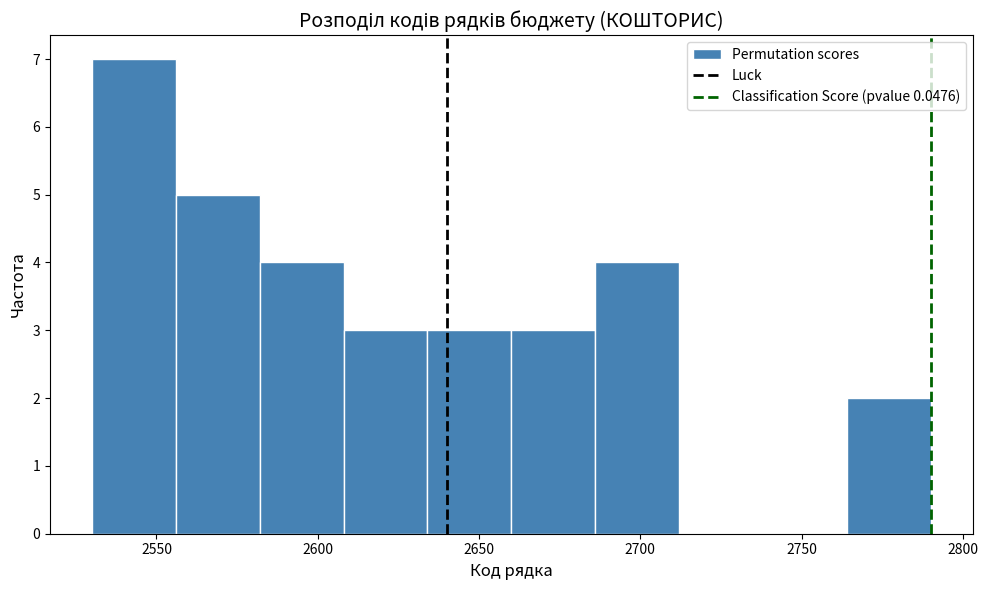

Which range on the x-axis has the tallest bar?

2530 to 2556